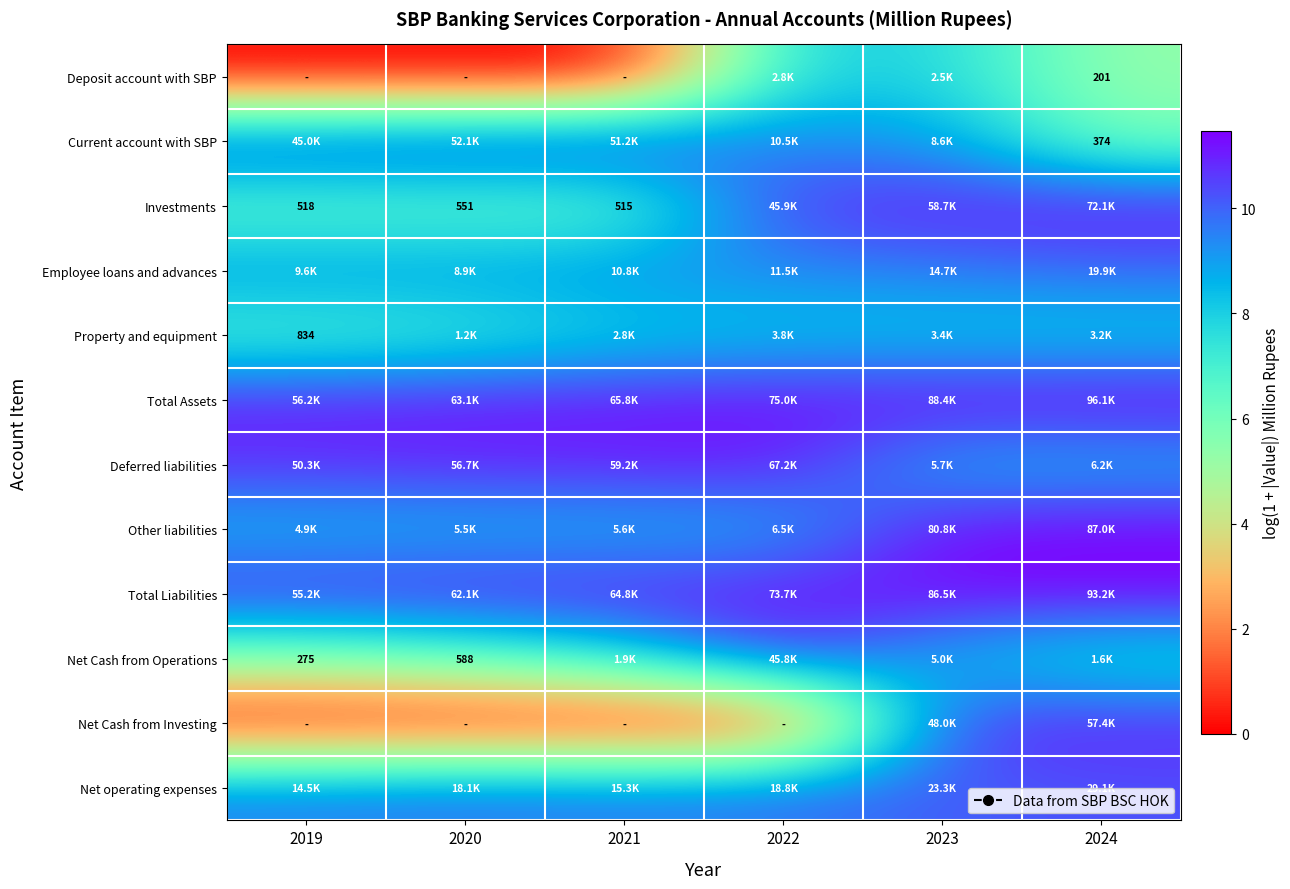

At which category does the chart reach its minimum across all series?

2019